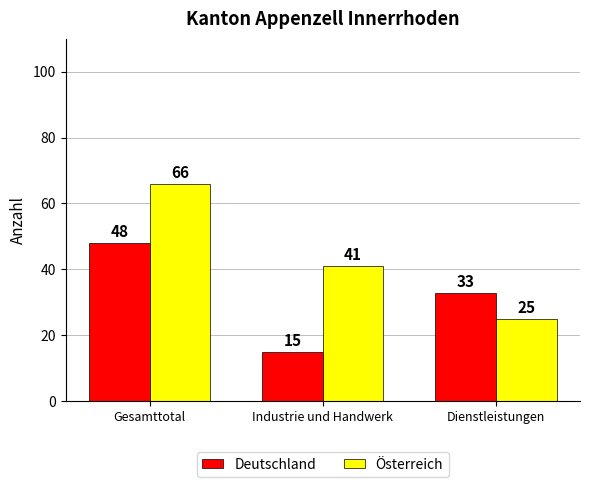

How many values in the Österreich series are below 41?

1